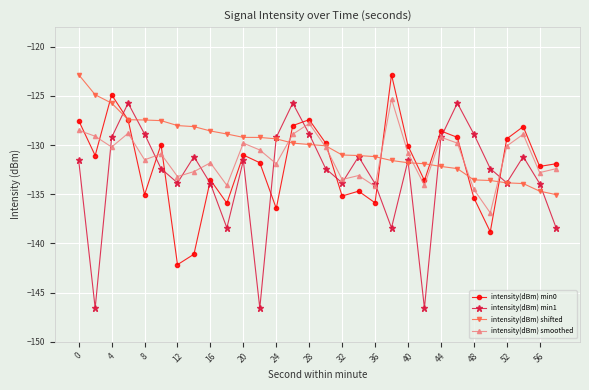

Which series has the widest spread of values?

intensity(dBm) min1